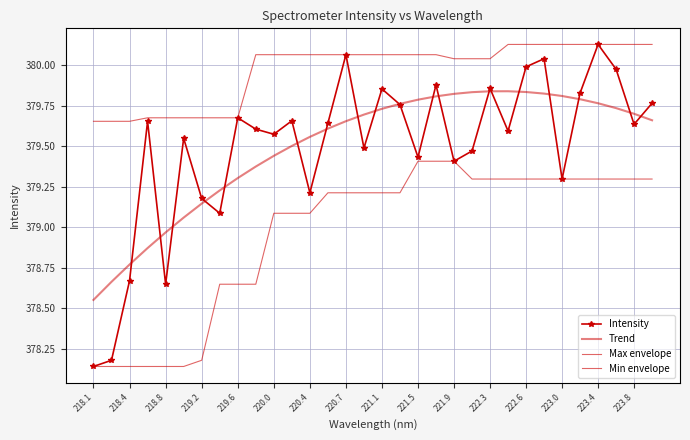

At how many categories does at least one series exceed 379?

32